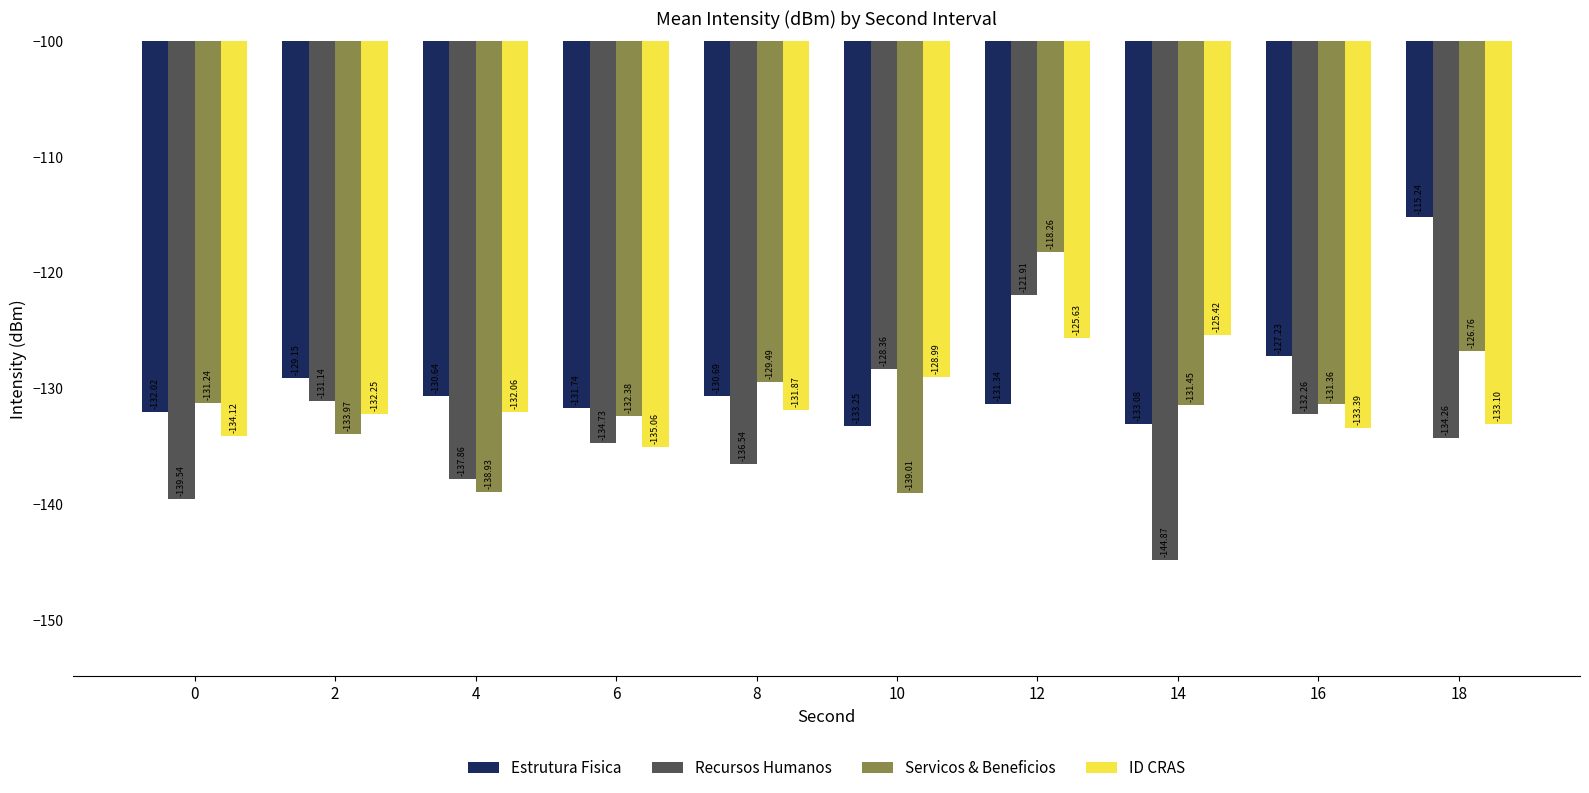

Which label corresponds to the largest value in the chart?

18